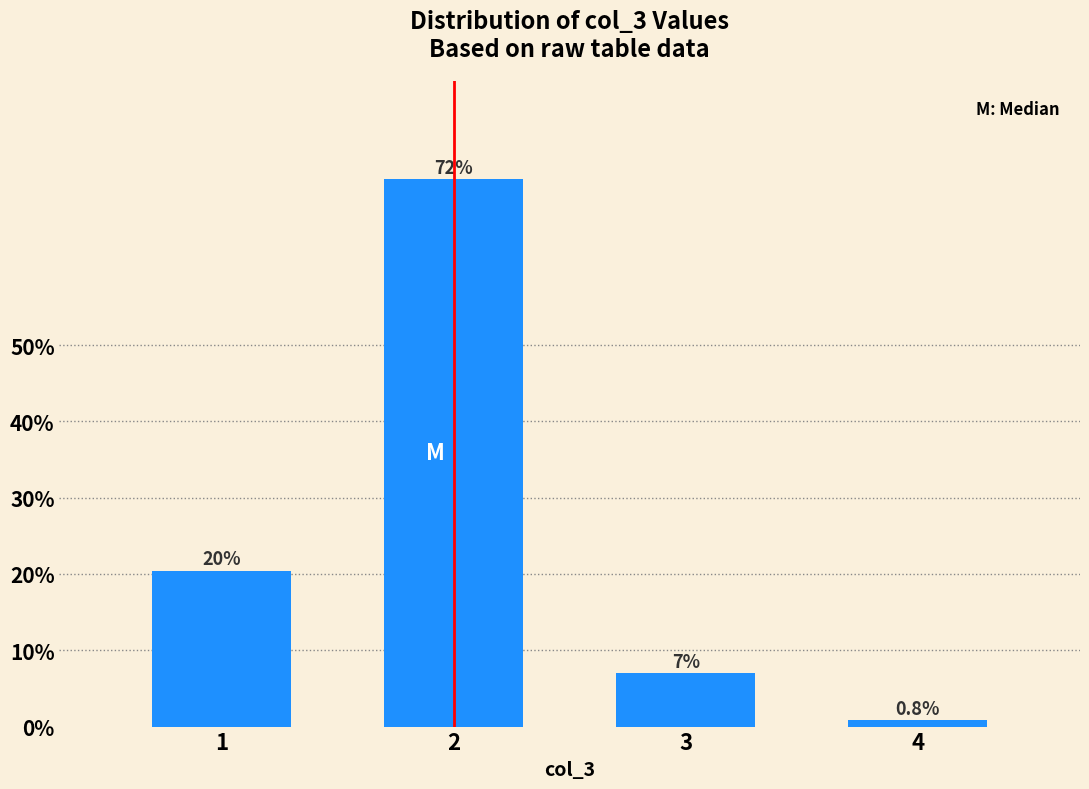

Reading left to right, transcribe all the data shown in this chart.

20.4	71.7	7.0	0.8